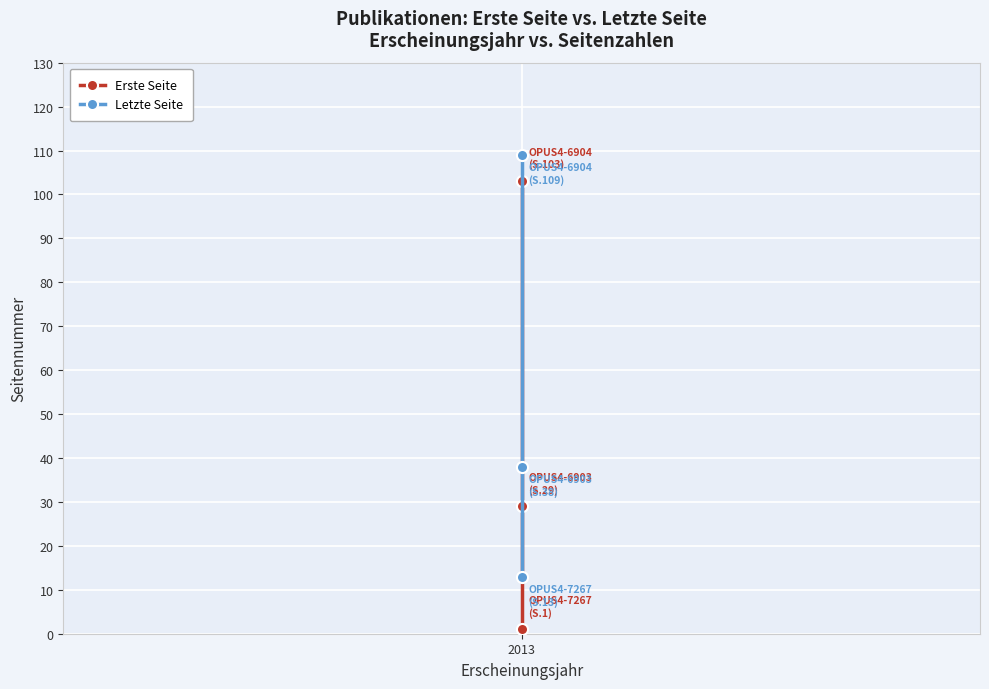

At 2013, list the series in order from smallest to largest.

Erste Seite, Letzte Seite